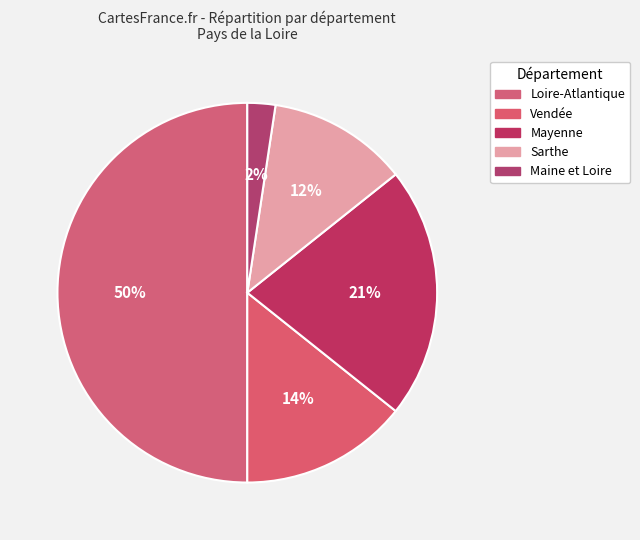

Combined, do Maine et Loire and Sarthe account for over 50%?

No